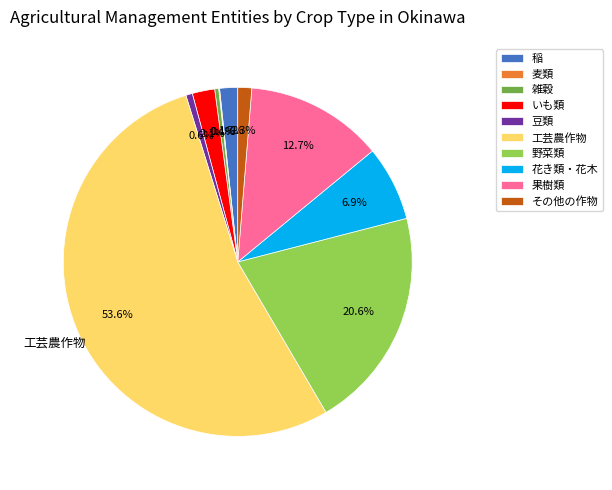

To the nearest percent, what portion does 稲 represent?

2%